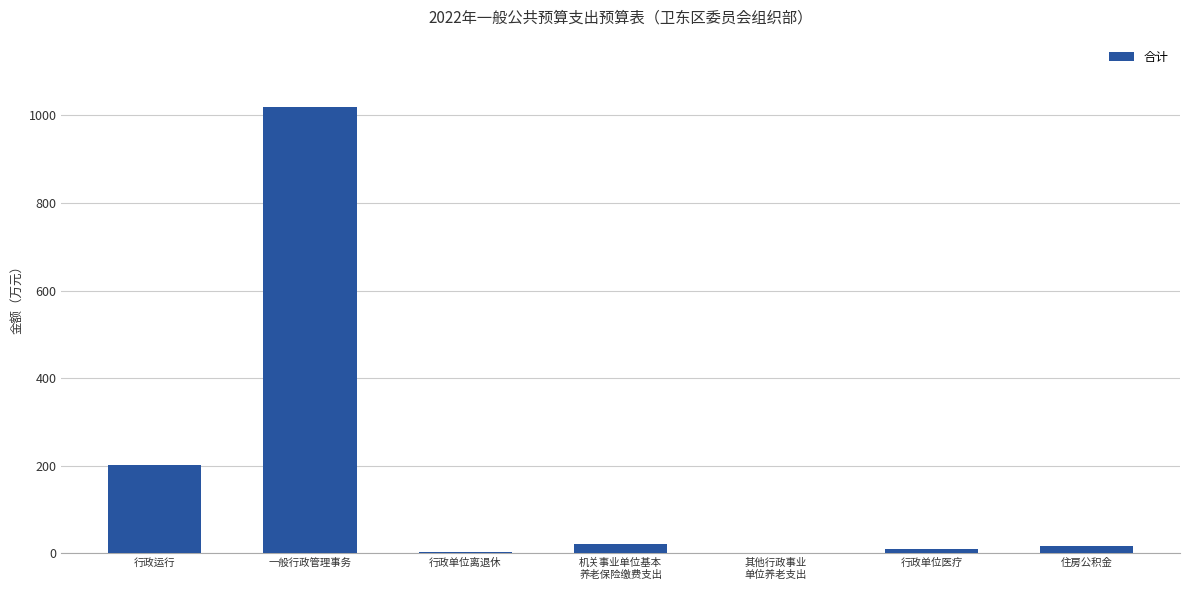

Which category has the highest value across all series?

一般行政管理事务